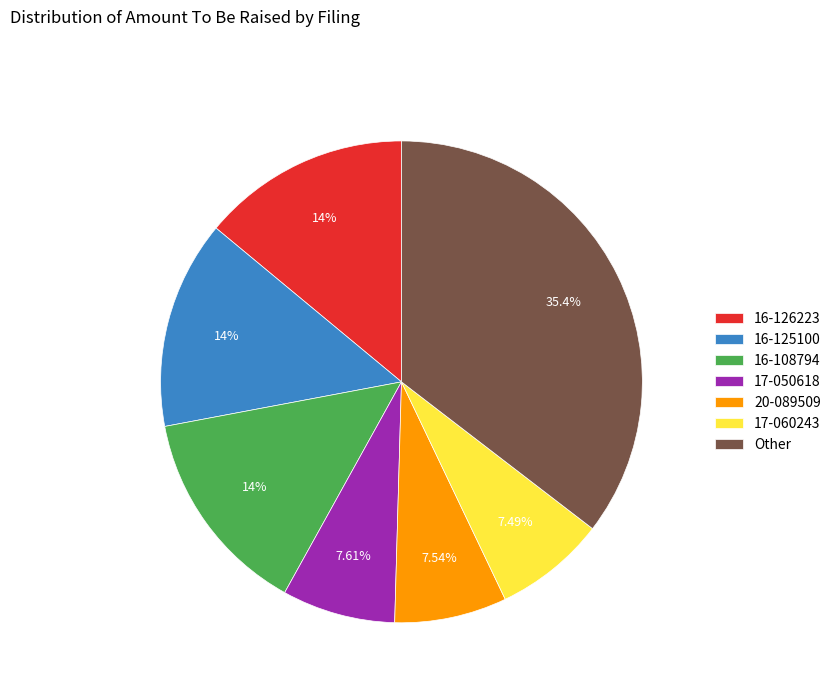

Which slice is the largest?

Other